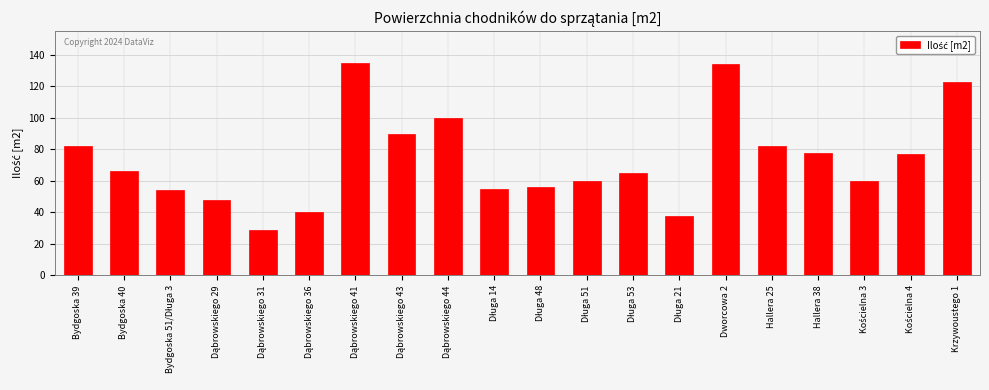

What is the sum of all values?

1472